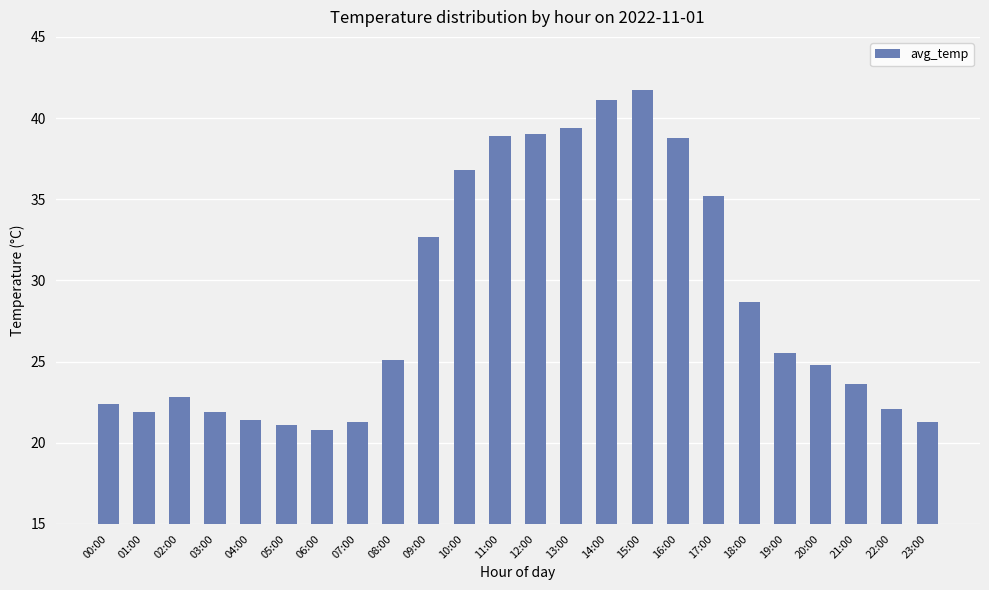

What is the value of the 24th bar from the left?

21.3